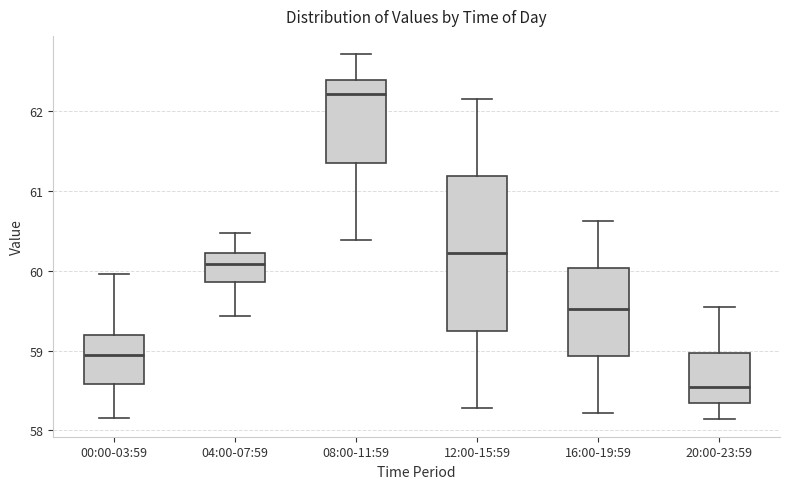

Which box has the highest median line?

08:00-11:59